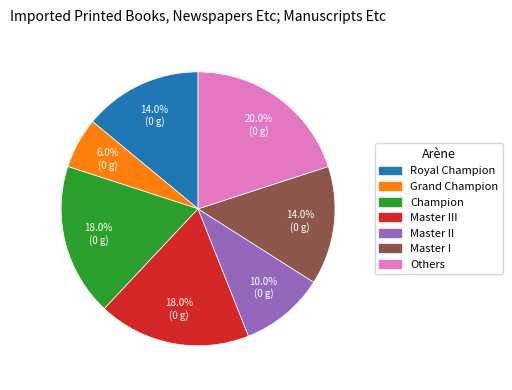

Does any single category account for the majority?

No